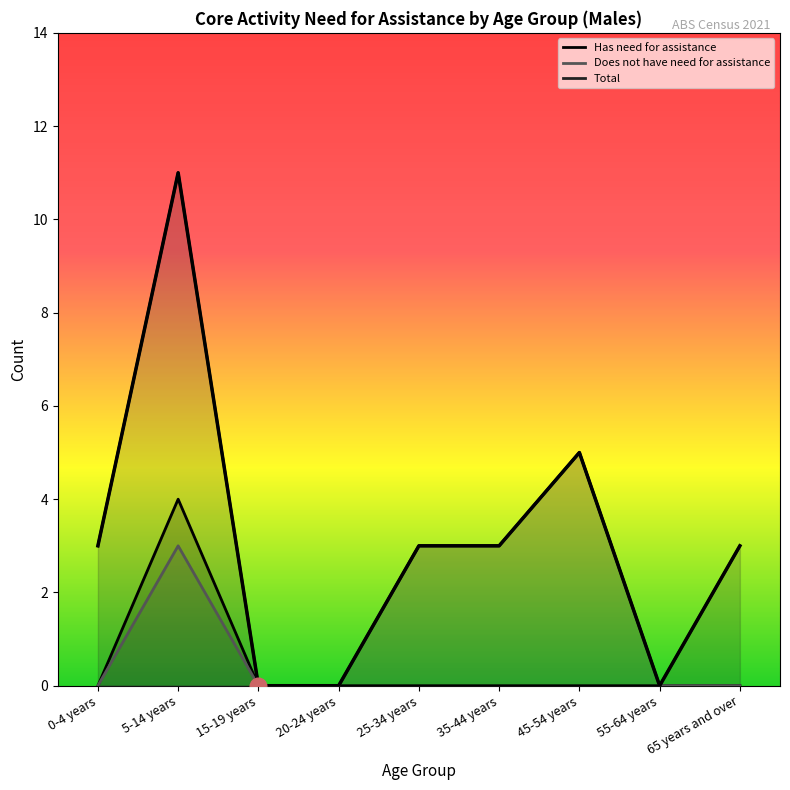

True or false: Does not have need for assistance and Has need for assistance cross at least once.

False